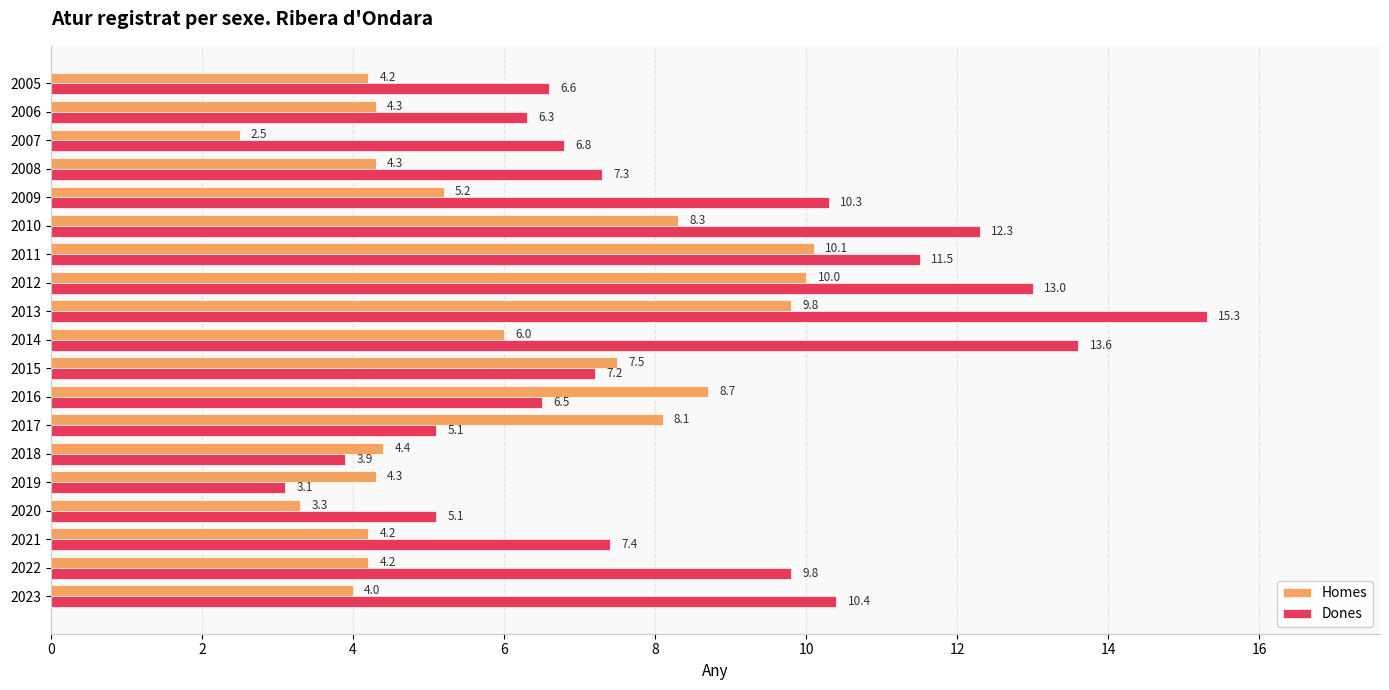

Which series has the widest spread of values?

Dones